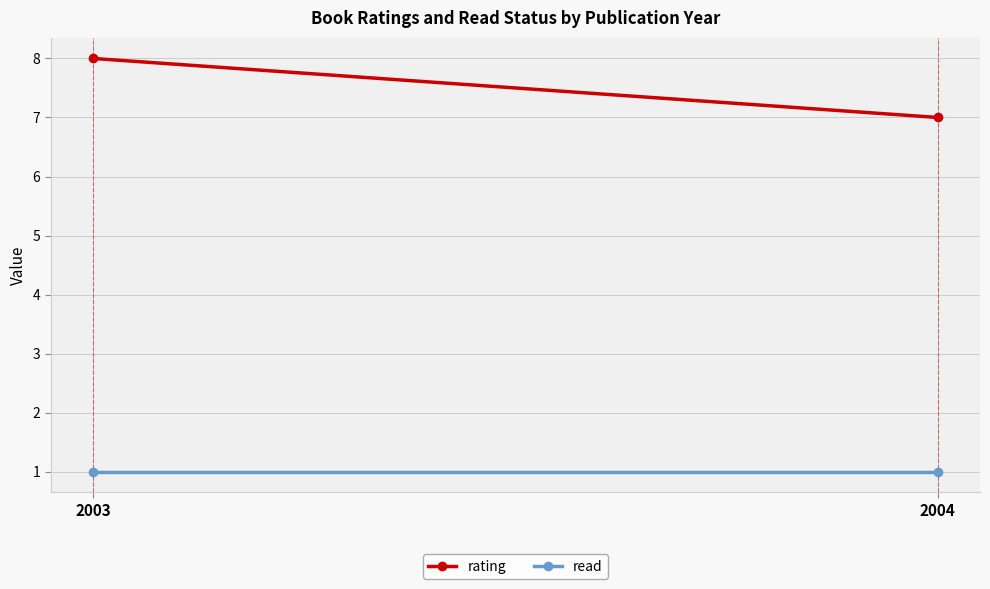

Between 2004 and 2003, which is larger?

2003